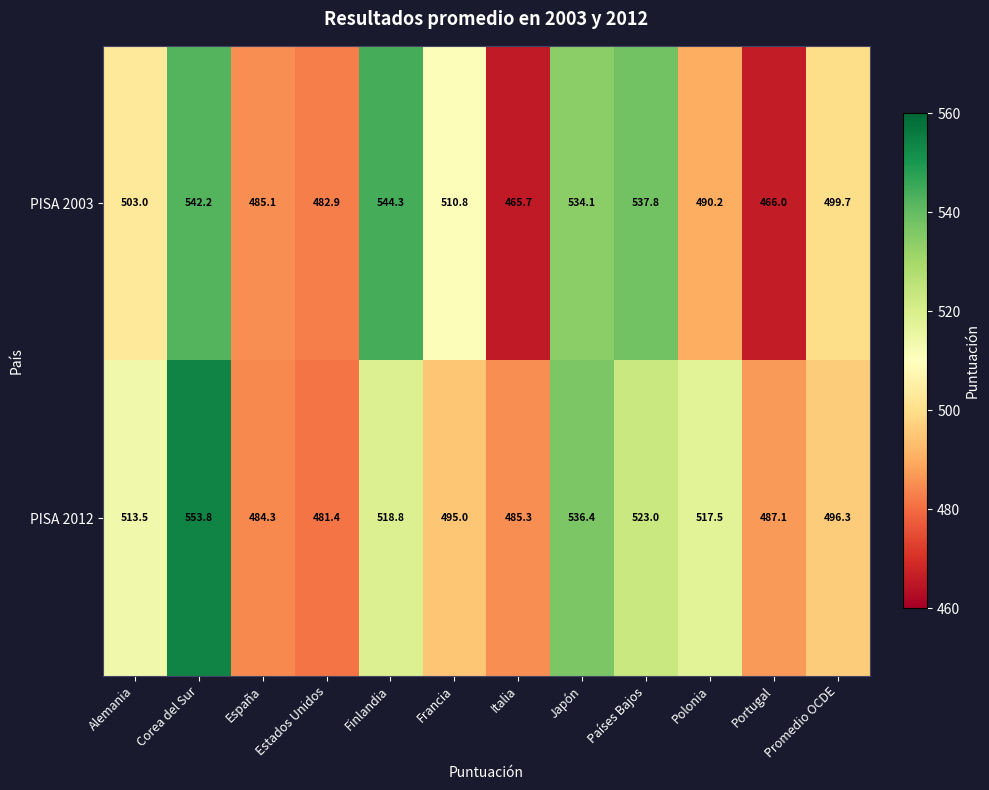

At Corea del Sur, list the series in order from largest to smallest.

PISA 2012, PISA 2003